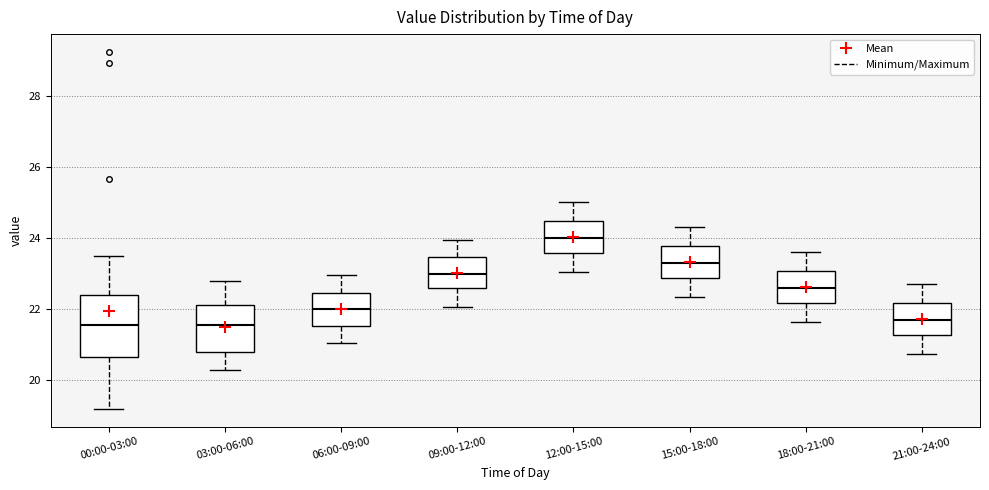

Reading left to right, transcribe this box plot: for each box, give where its median line is, the range the box spans, and where its two whiskers end, as read against the y-axis. The values are not printed on the chart, so give them approximately, as read against the axis.

00:00-03:00: median 21.6, box 20.6 to 22.4, whiskers 19.2 to 23.6
03:00-06:00: median 21.6, box 20.8 to 22.2, whiskers 20.4 to 22.8
06:00-09:00: median 22.0, box 21.6 to 22.4, whiskers 21.0 to 23.0
09:00-12:00: median 23.0, box 22.6 to 23.4, whiskers 22.0 to 24.0
12:00-15:00: median 24.0, box 23.6 to 24.4, whiskers 23.0 to 25.0
15:00-18:00: median 23.4, box 22.8 to 23.8, whiskers 22.4 to 24.4
18:00-21:00: median 22.6, box 22.2 to 23.0, whiskers 21.6 to 23.6
21:00-24:00: median 21.8, box 21.2 to 22.2, whiskers 20.8 to 22.8